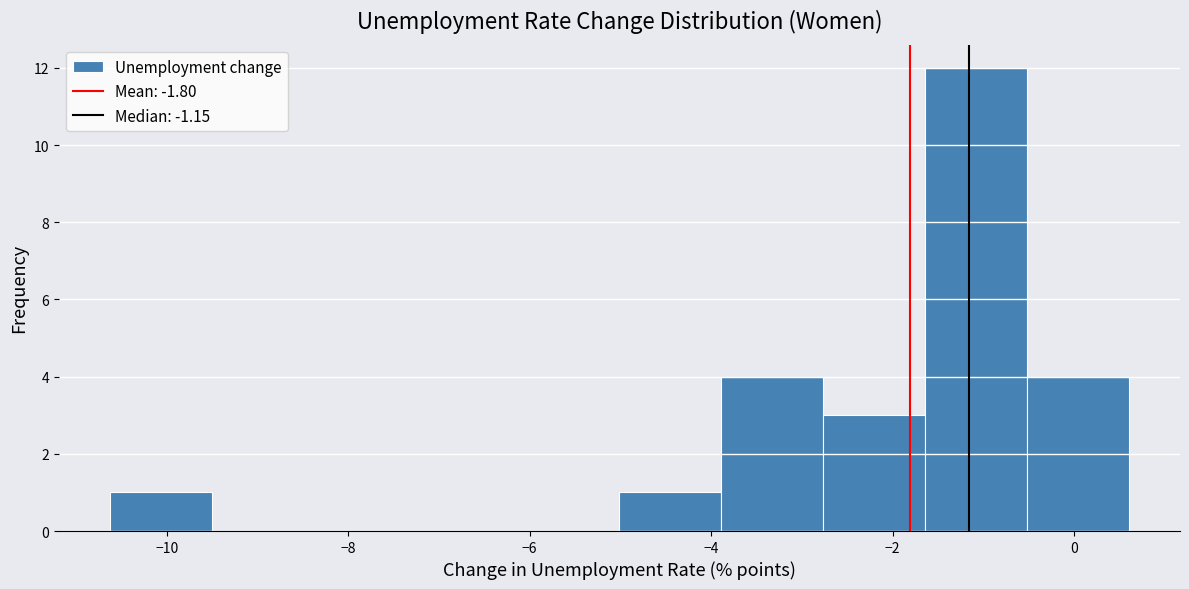

Reading left to right, transcribe this chart: for each bar, give the range it covers on the x-axis and its height. Neither the bar edges nor the heights are printed on the chart, so give them approximately, as read against the axes.

-10.6 to -9.6: 1
-9.6 to -8.4: 0
-8.4 to -7.2: 0
-7.2 to -6.2: 0
-6.2 to -5.0: 0
-5.0 to -3.8: 1
-3.8 to -2.8: 4
-2.8 to -1.6: 3
-1.6 to -0.6: 12
-0.6 to 0.6: 4